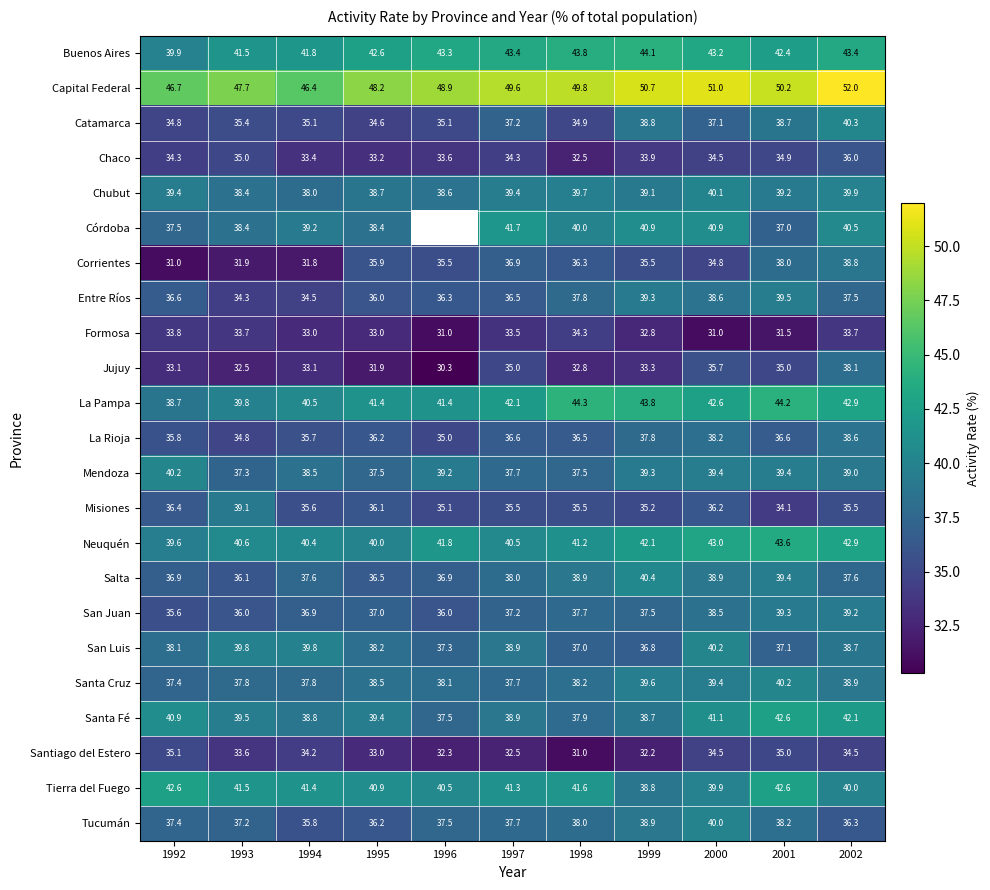

What is the maximum value for Tucumán?

40.0